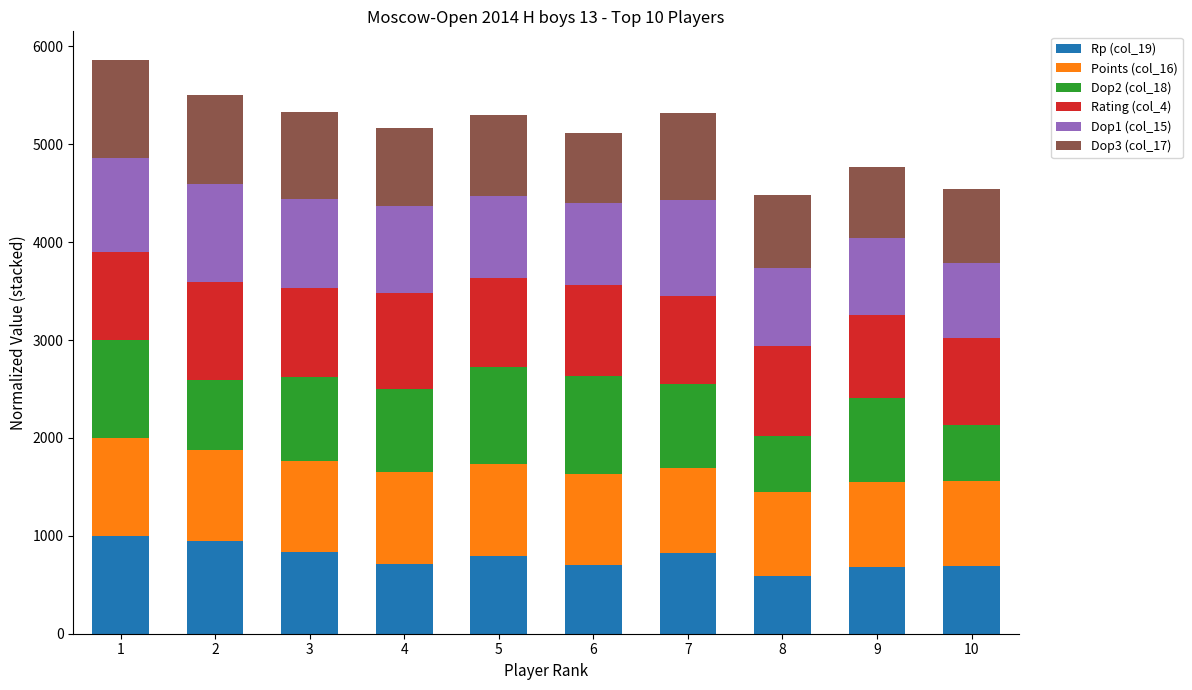

What are all the series names shown in the legend?

Rp (col_19), Points (col_16), Dop2 (col_18), Rating (col_4), Dop1 (col_15), Dop3 (col_17)